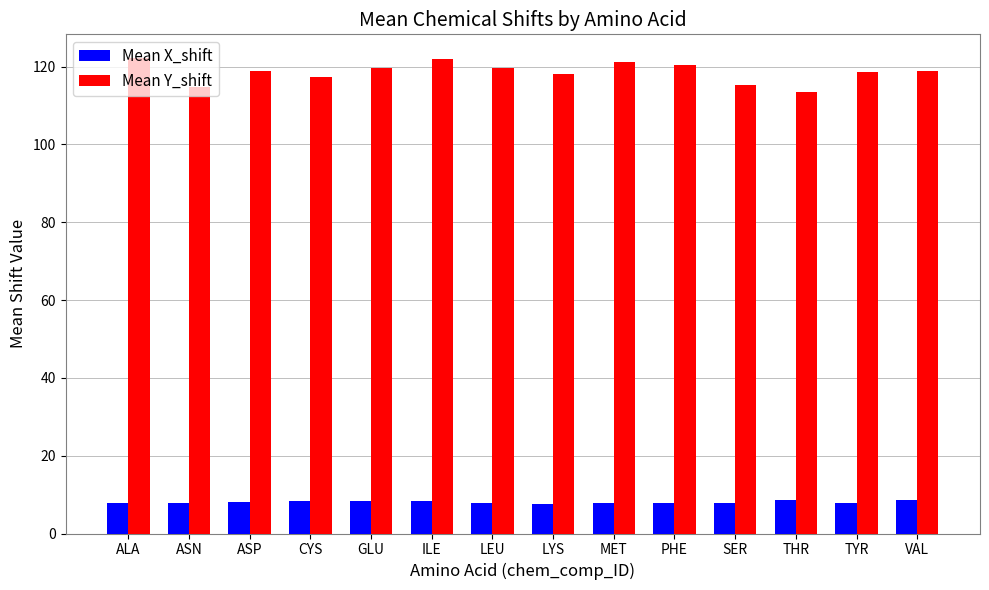

Which series has the largest range (max minus min)?

Mean Y_shift